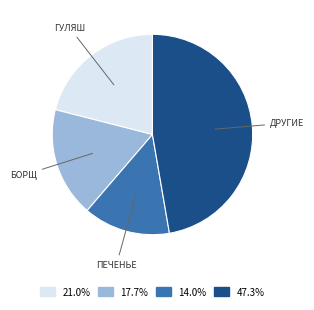

Rank the categories by value from lowest to highest.

ПЕЧЕНЬЕ, БОРЩ, ГУЛЯШ, ДРУГИЕ